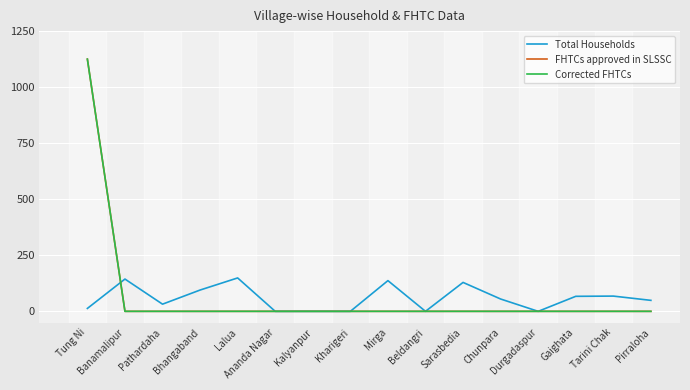

Which category has the highest value in the Corrected FHTCs series?

Tung Ni